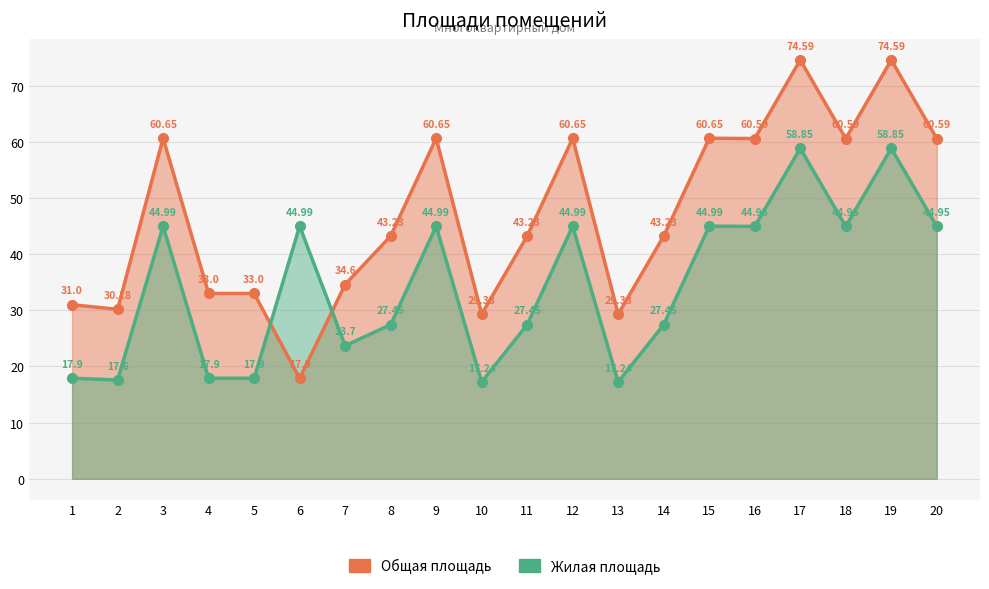

Count the number of categories in the chart.

20